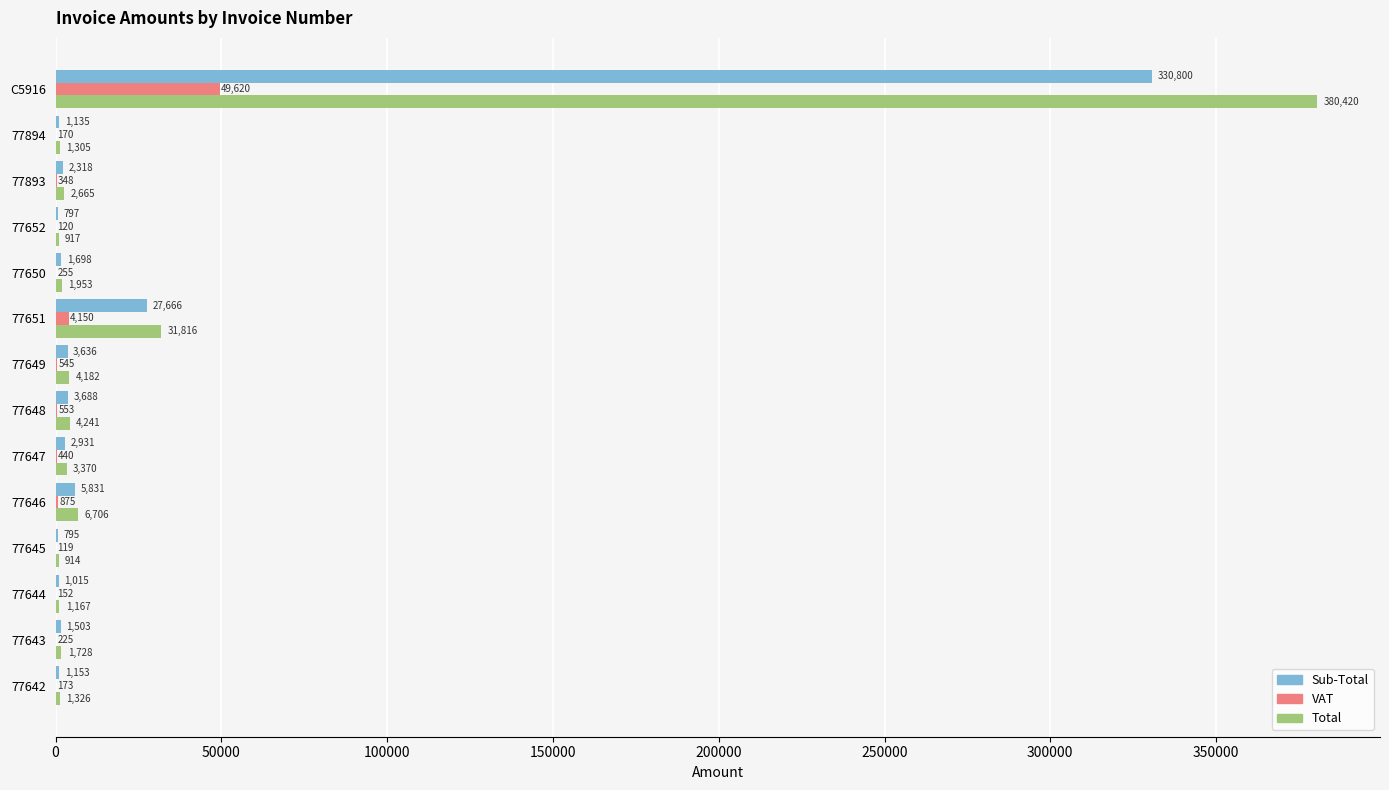

Which series changed the most between 77646 and 77893?

Total